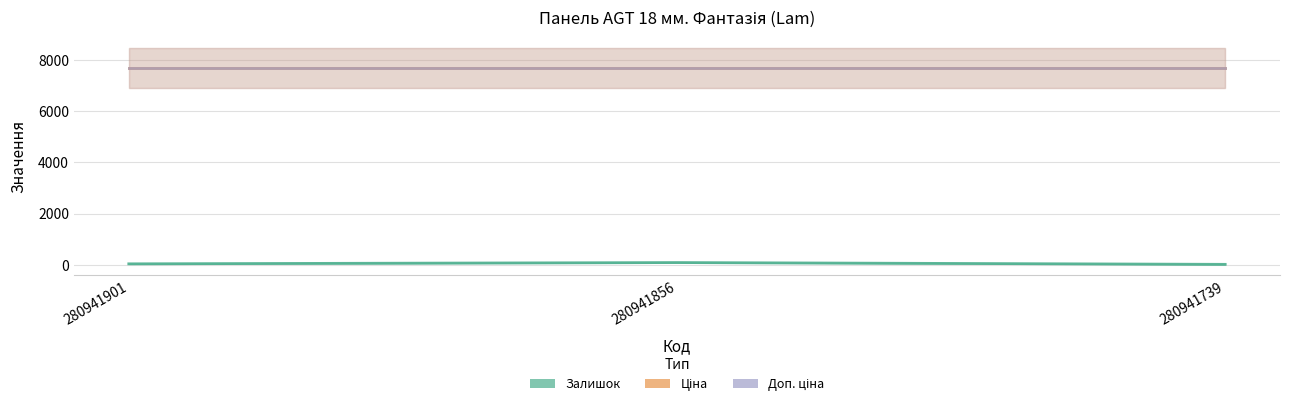

Reading left to right, transcribe all the data shown in this chart.

Залишок: 39.0	89.0	19.0
Ціна: 7688.0	7688.0	7688.0
Доп. ціна: 7688.0	7688.0	7688.0